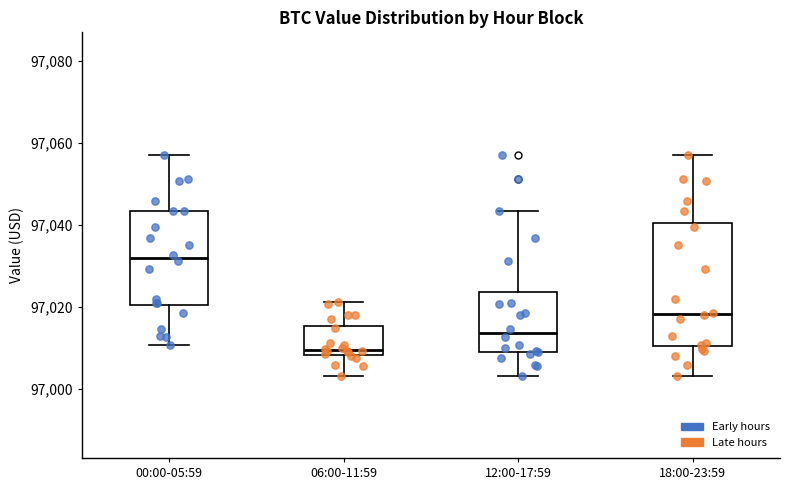

Reading left to right, transcribe this box plot: for each box, give where its median line is, the range the box spans, and where its two whiskers end, as read against the y-axis. The values are not printed on the chart, so give them approximately, as read against the axis.

00:00-05:59: median 97032, box 97020 to 97044, whiskers 97010 to 97058
06:00-11:59: median 97010, box 97008 to 97016, whiskers 97004 to 97022
12:00-17:59: median 97014, box 97008 to 97024, whiskers 97004 to 97044
18:00-23:59: median 97018, box 97010 to 97040, whiskers 97004 to 97058